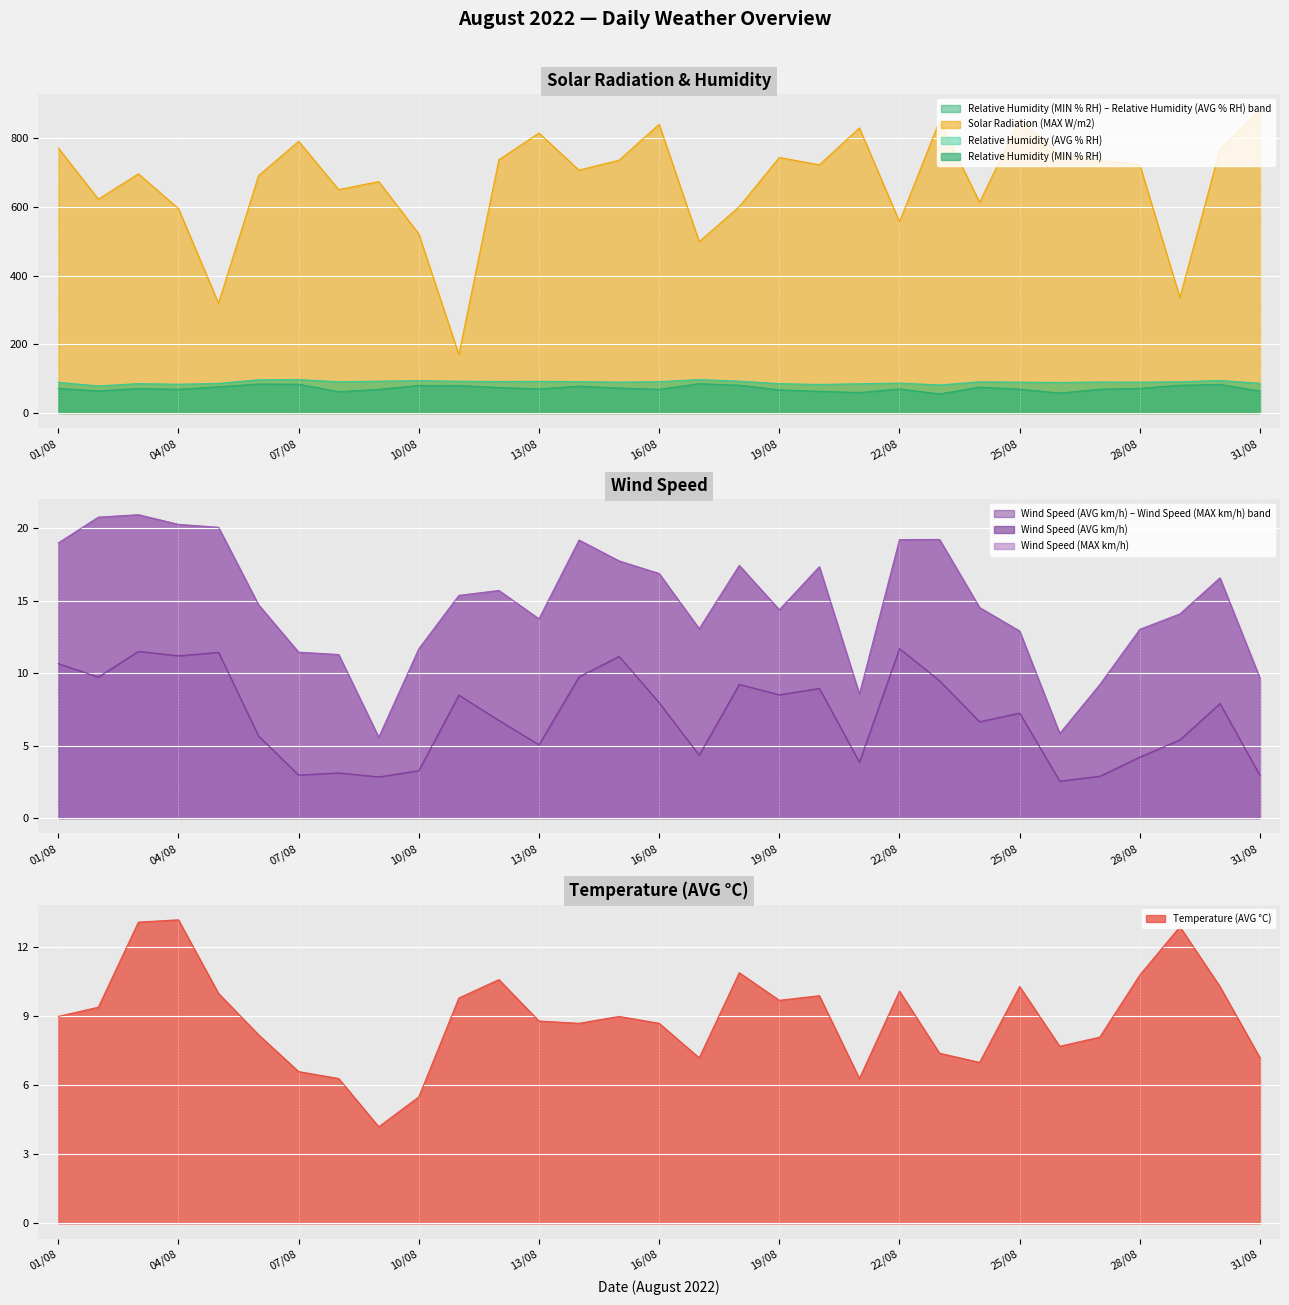

Count the number of categories in the chart.

31